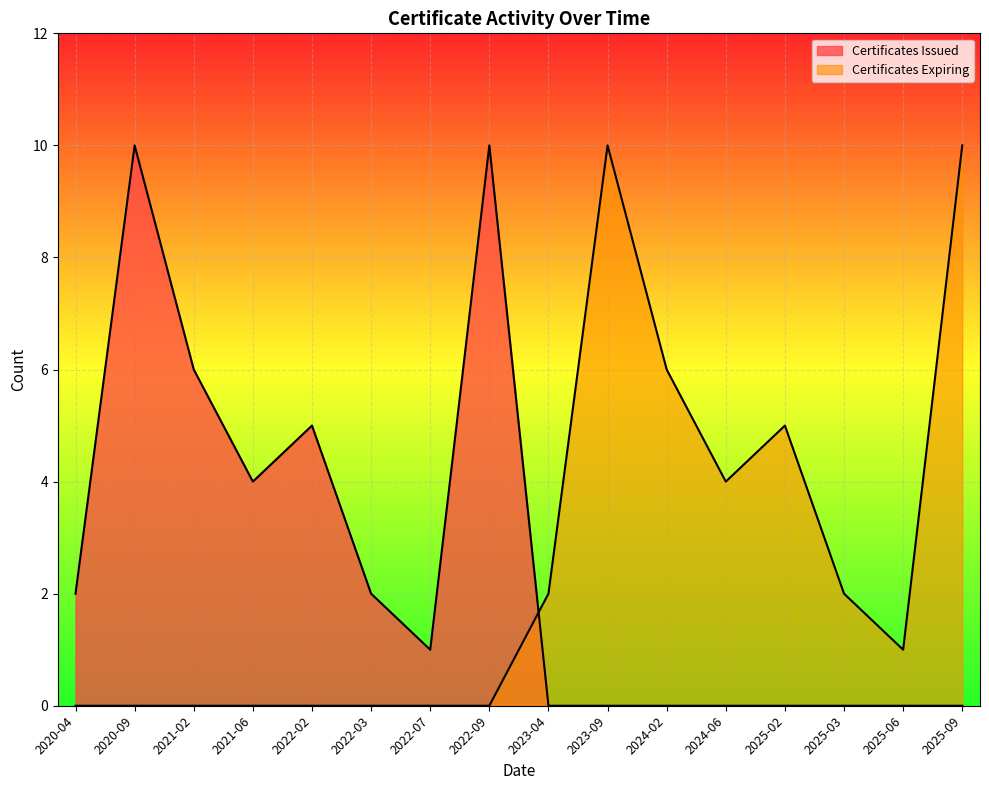

Count the number of data series in this chart.

2